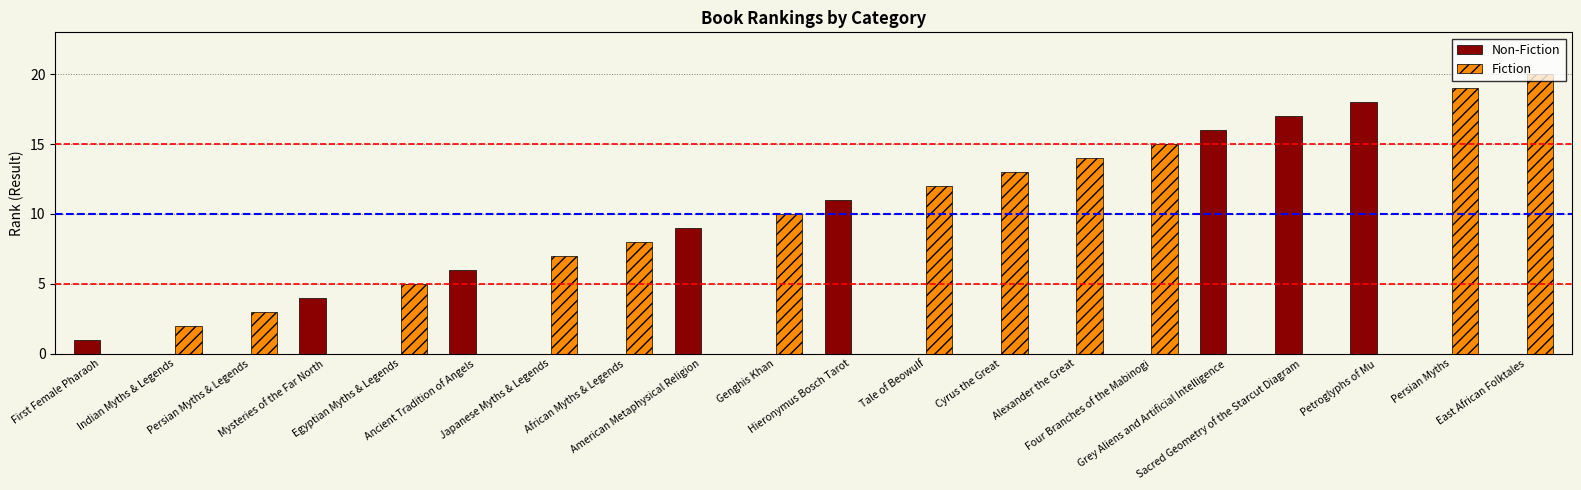

What are all the series names shown in the legend?

Non-Fiction, Fiction